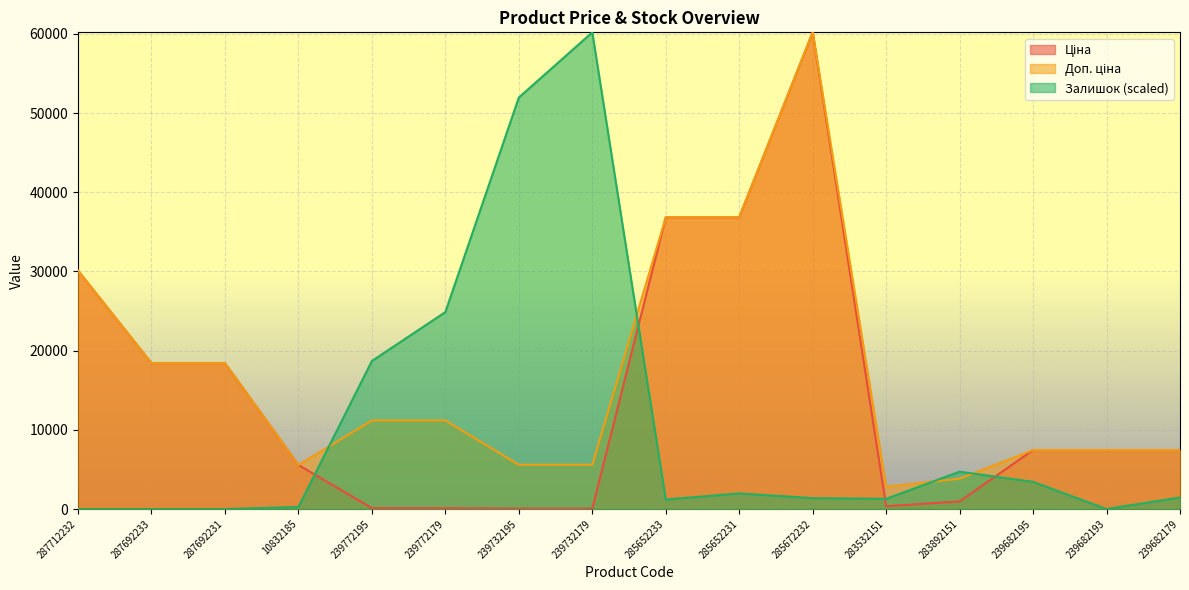

True or false: Залишок has a value of 18768.1 at 287692233.

False